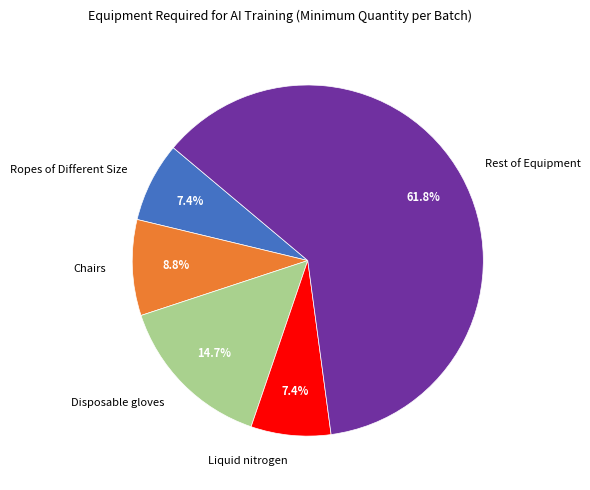

Between Chairs and Ropes of Different Size, which is larger?

Chairs